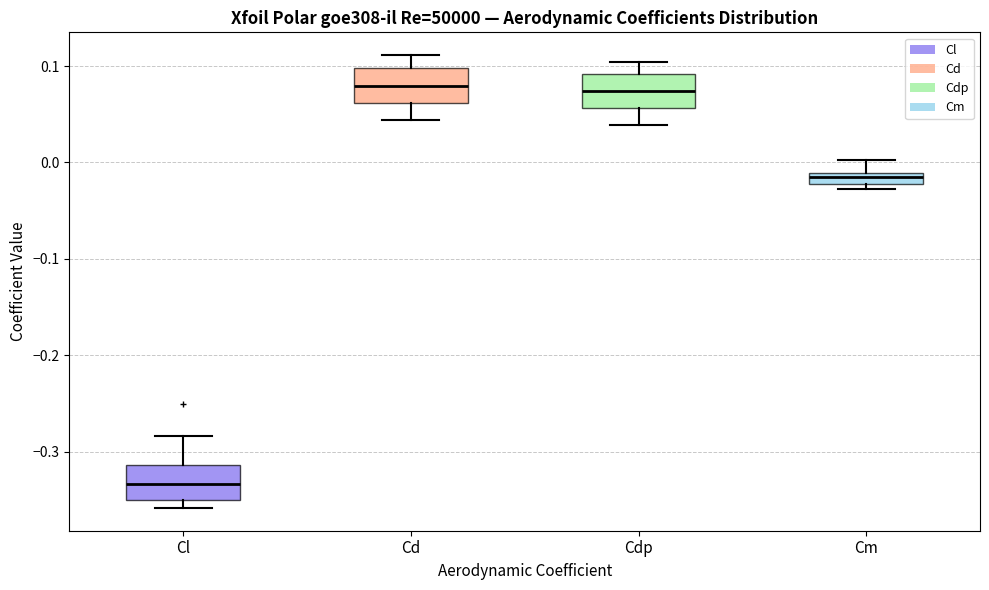

Which box has the lowest median line?

Cl